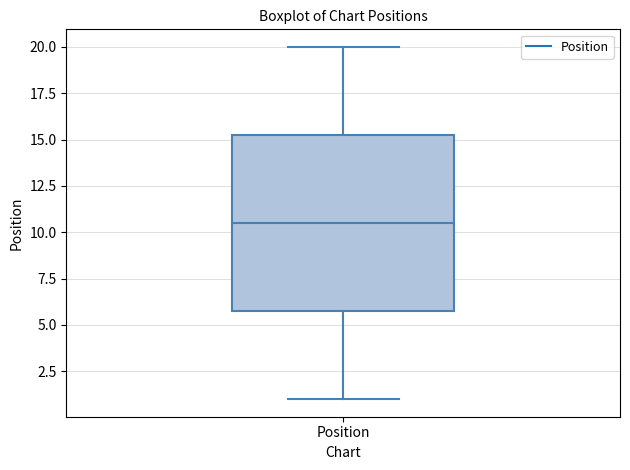

Read this box plot against the y-axis: the position of the median line, the range covered by the box, and the ends of both whiskers. The values are not printed on the chart, so give them approximately, as read against the axis.

median 10.5, box 6.0 to 15.5, whiskers 1.0 to 20.0